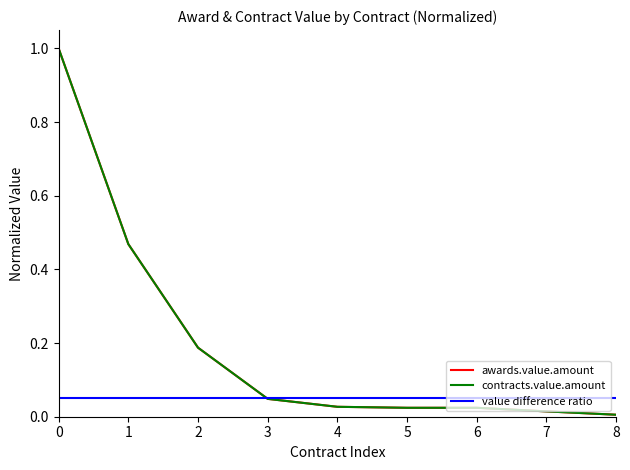

The value of value difference ratio at 2 is 0.0. True or false?

False